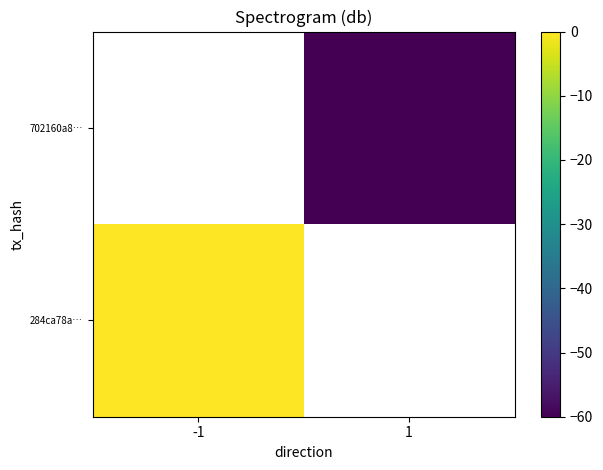

Rank the categories by 284ca78a… value from lowest to highest.

-1, 1